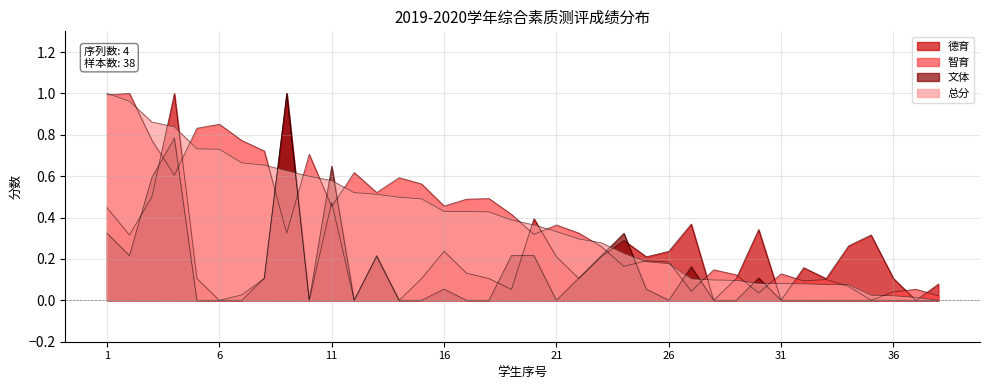

How many values in the 文体 series exceed 0?

17